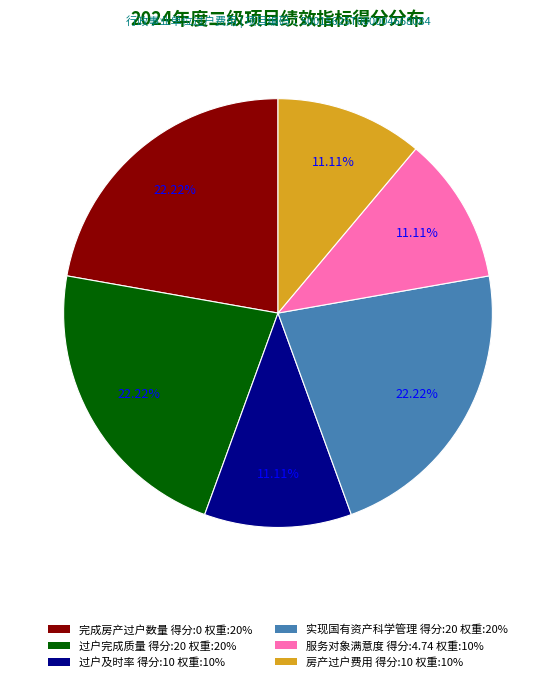

Does 过户完成质量 represent more than half of the total?

No